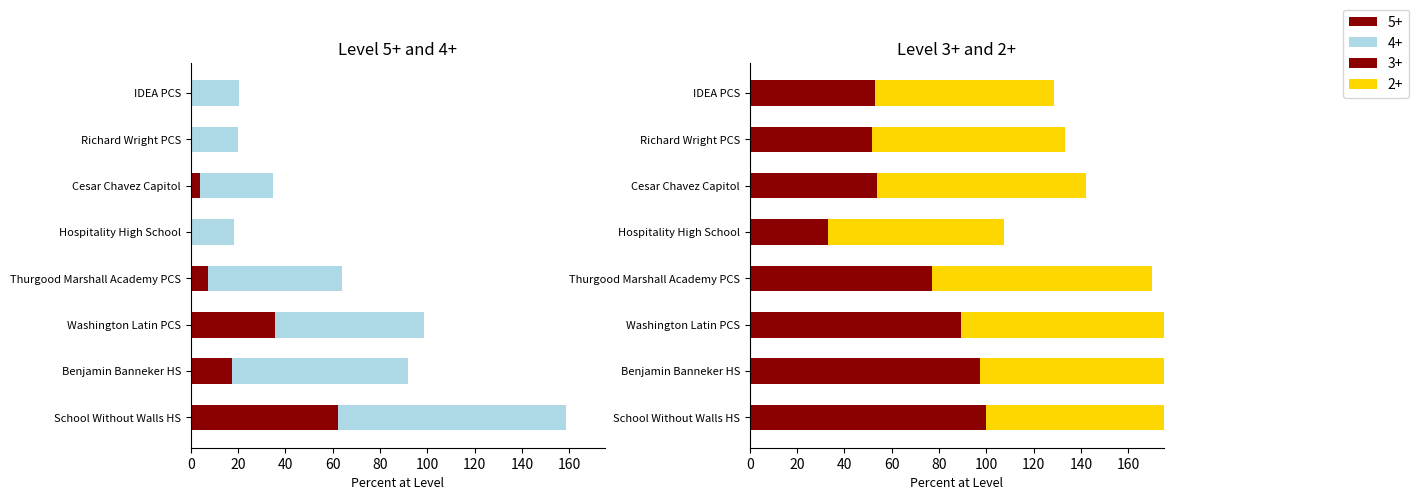

Reading left to right, extract all data points from this chart.

5+: 62.2	17.4	35.7	7.2	0.0	3.8	0.0	0.0
4+: 96.5	74.3	63.1	56.6	18.5	30.8	20.0	20.4
3+: 100.0	97.2	89.3	77.1	33.3	53.8	51.7	53.1
2+: 100.0	100.0	97.6	92.8	74.1	88.5	81.7	75.5